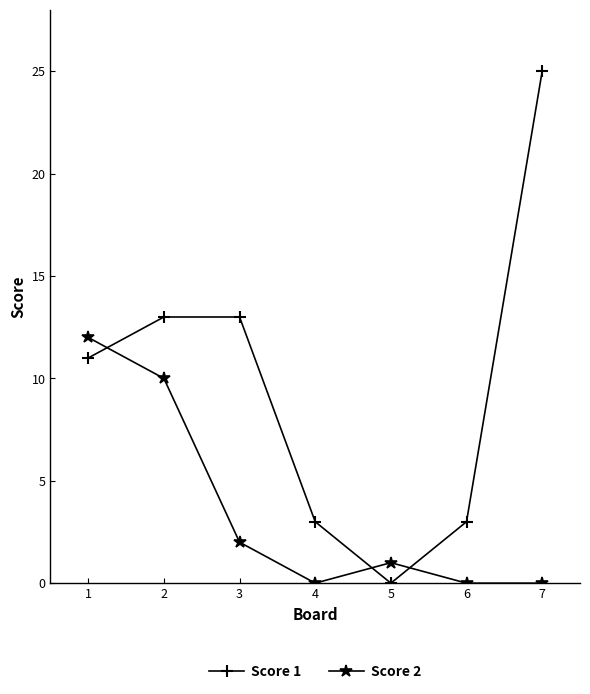

What is the difference between the second highest and second lowest values in the Score 1 series?

10